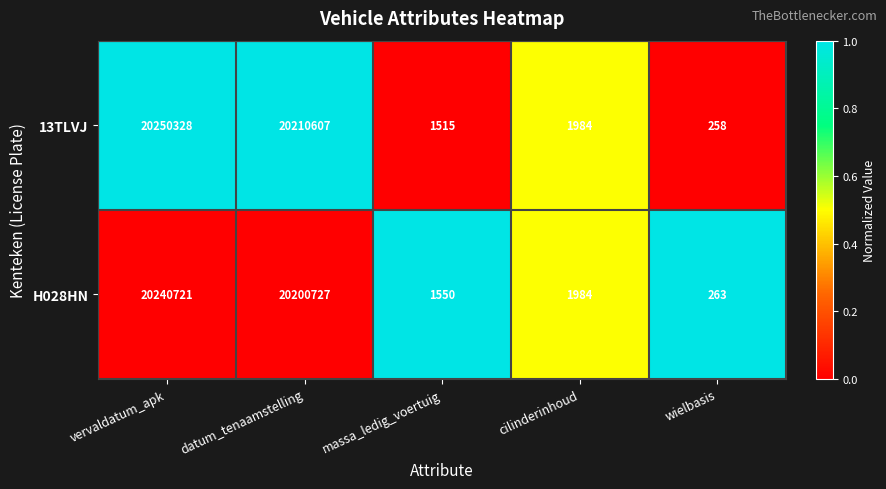

What is the sum of all 13TLVJ values?

40464692